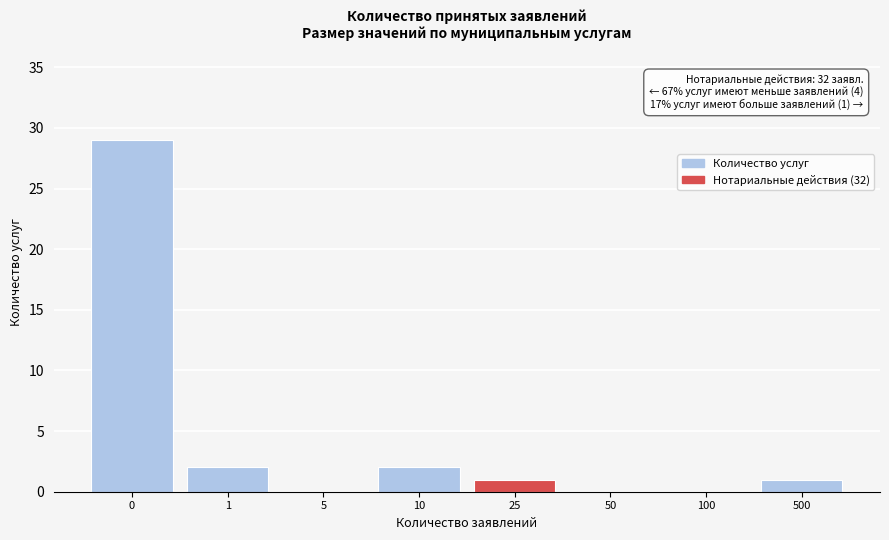

Reading left to right, transcribe all the data shown in this chart.

0=29	1=2	5=0	10=2	25=1	50=0	100=0	500=1